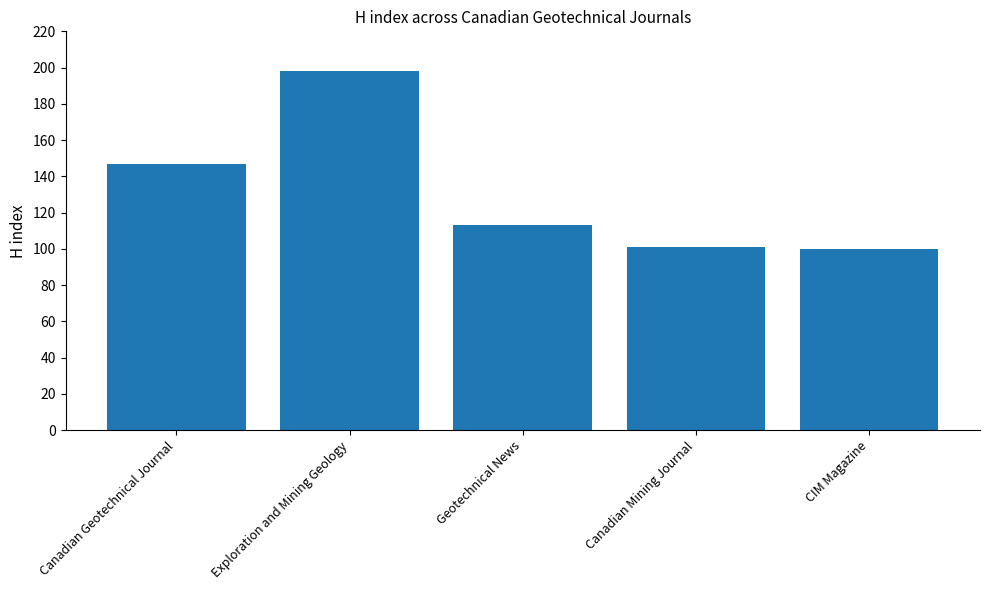

Are the bars grouped side by side (vs. stacked)?

No